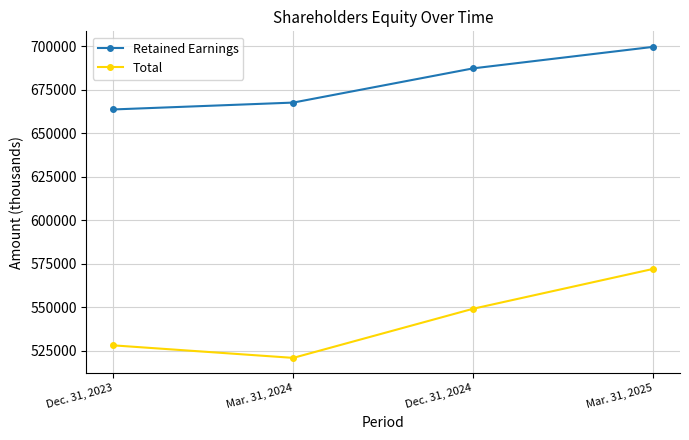

True or false: Total and Retained Earnings intersect in this chart.

False